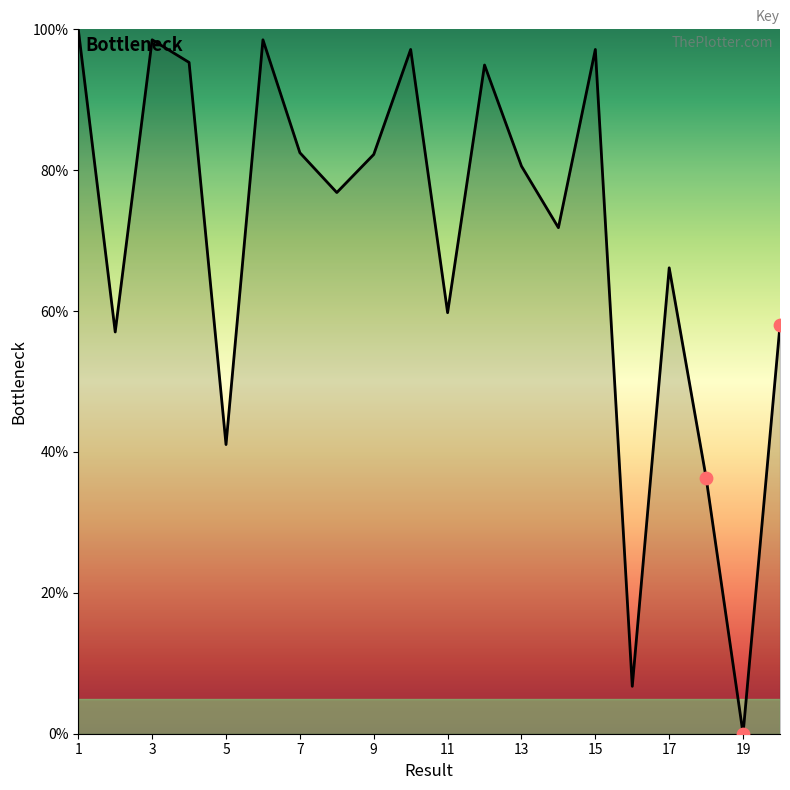

What is the maximum value shown in the chart?

100.0